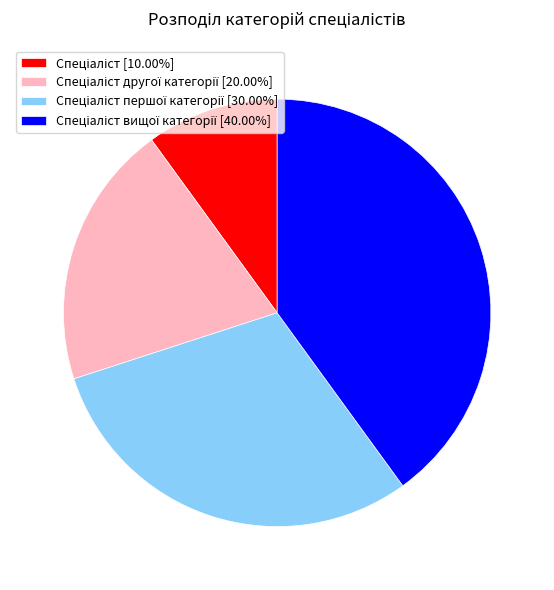

Is there a majority slice in this chart?

No